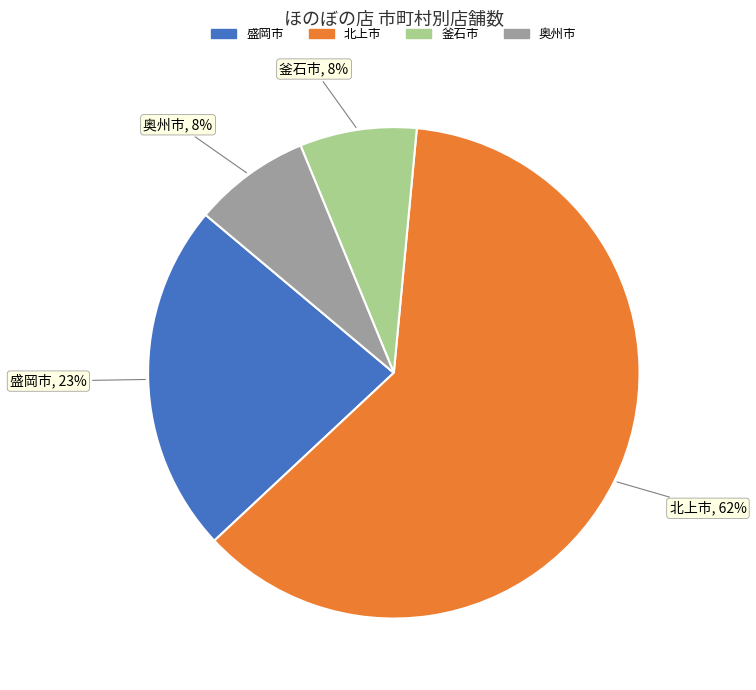

Do 盛岡市 and 奥州市 together represent more than half of the pie?

No